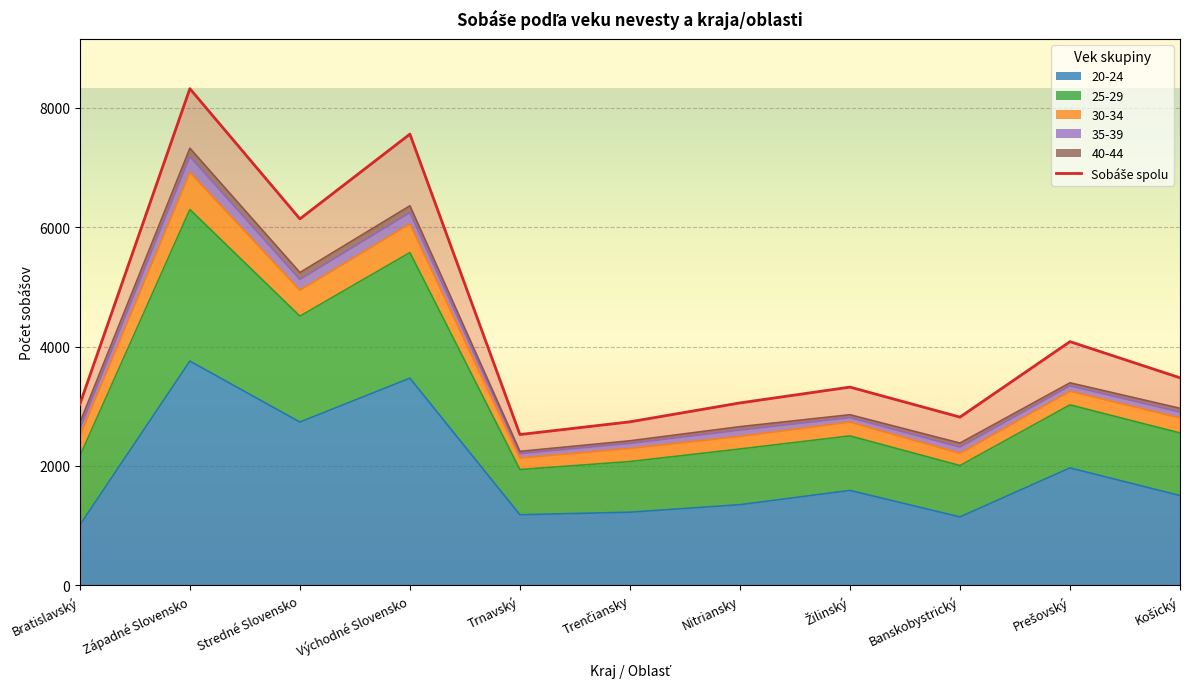

What is the label of the 3rd point from the left?

Stredné Slovensko